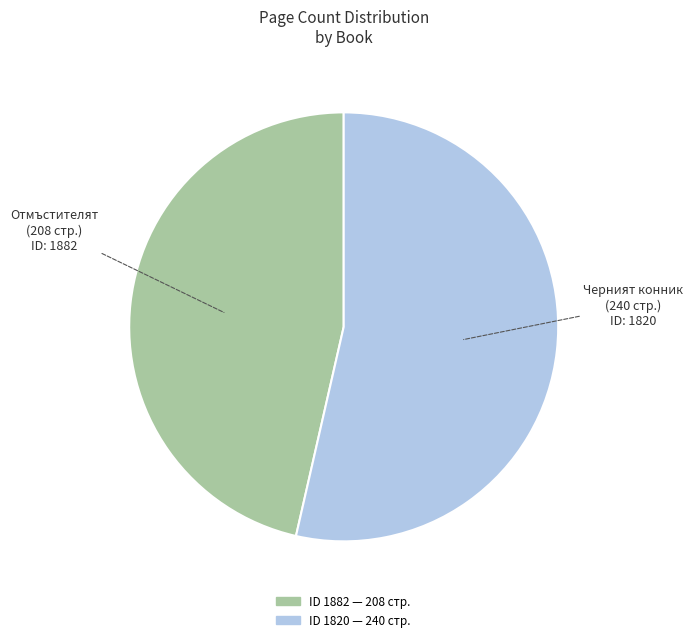

How many slices are in this pie chart?

2